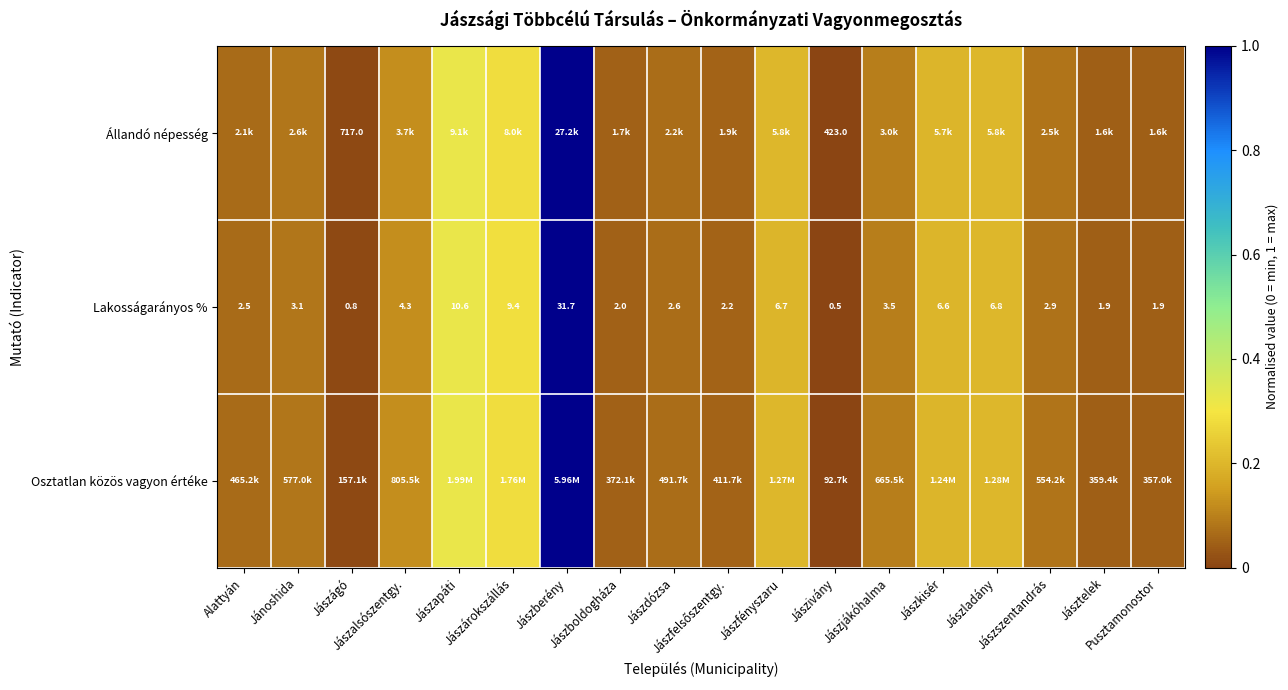

How many values in the Lakosságarányos % series exceed 3?

9